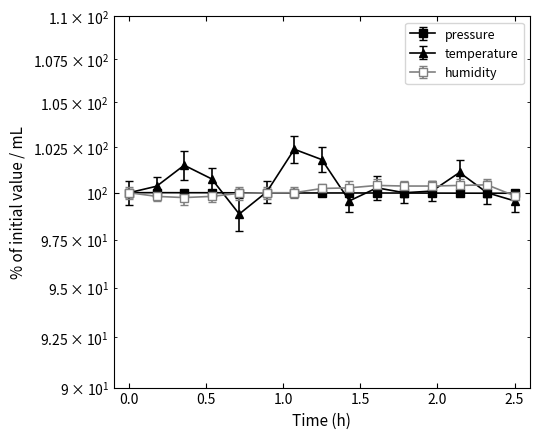

Which series changed the most between 00:00 and 20:00?

humidity